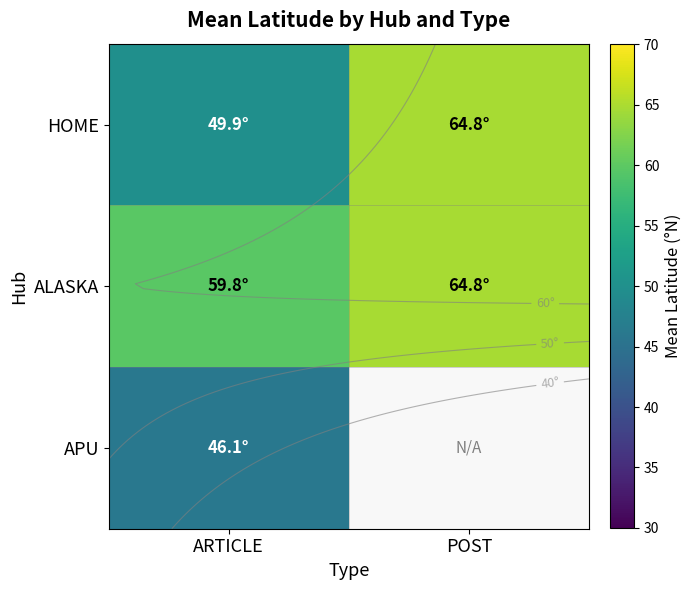

What is the sum of the HOME values at POST and ARTICLE?

114.6